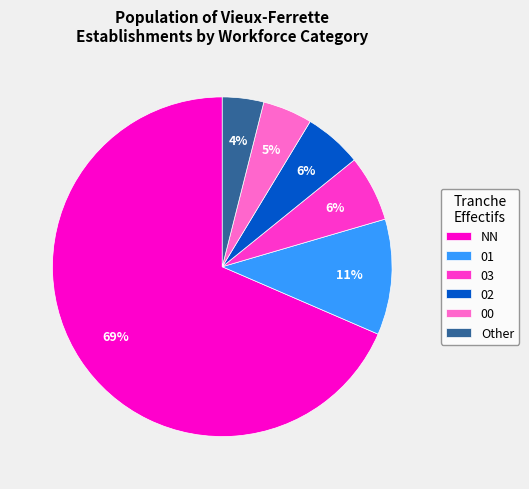

Which category has the biggest portion of the pie?

NN